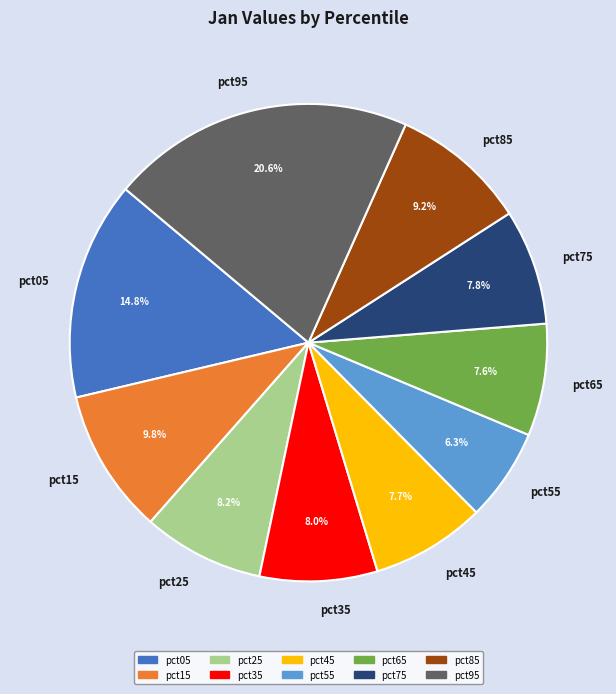

How many segments does this pie chart have?

10